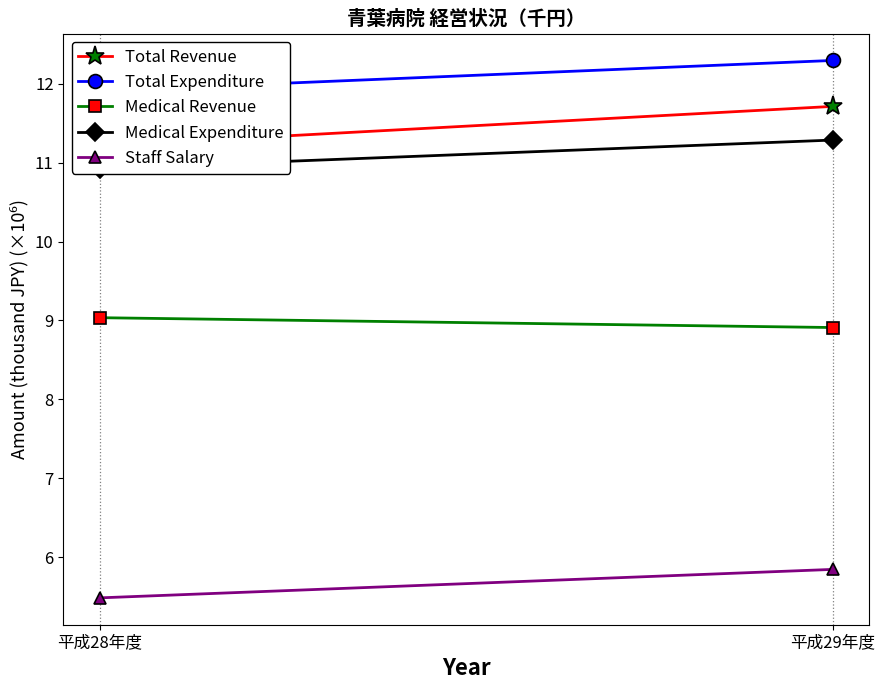

At how many categories does at least one series exceed 6?

2